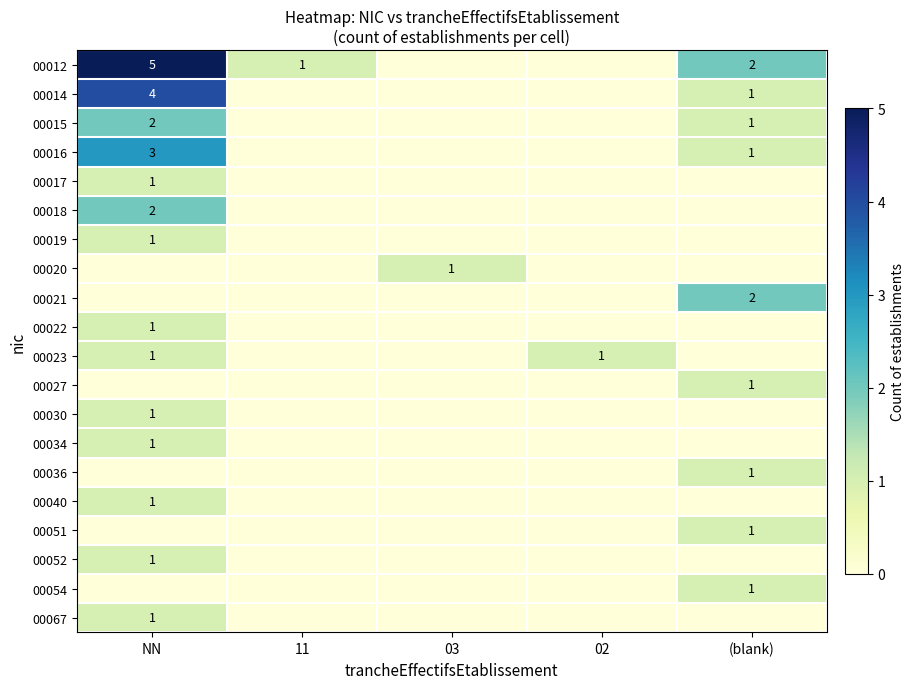

Is it true that 00012 equals 2 at (blank)?

True